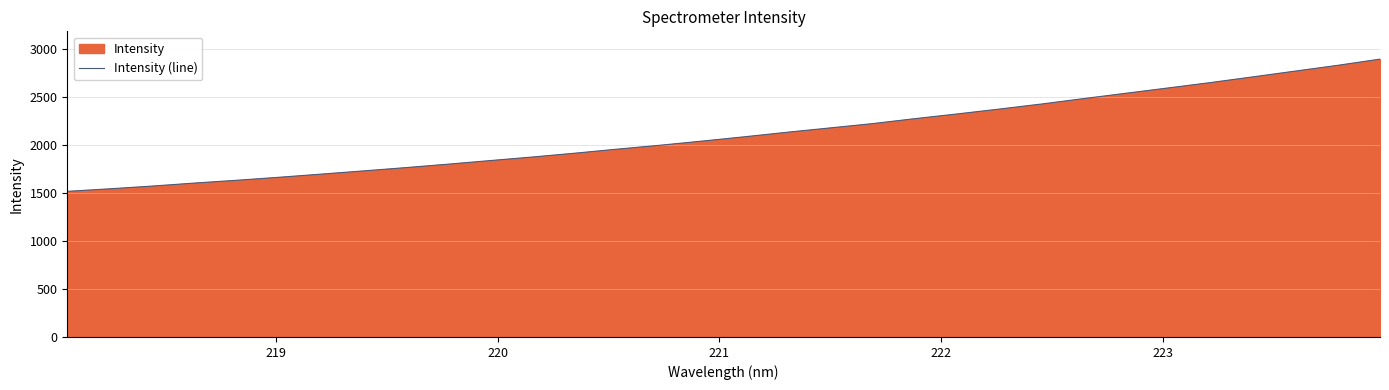

What is the greatest value displayed?

2890.2